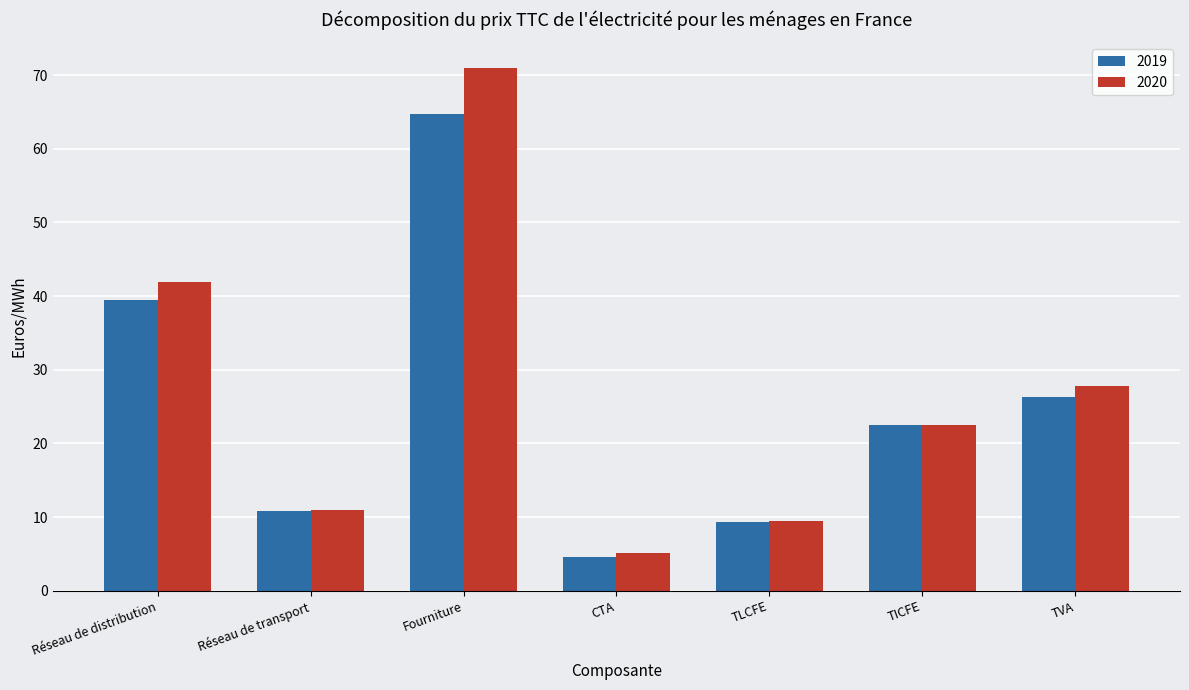

How many series are shown in this chart?

2